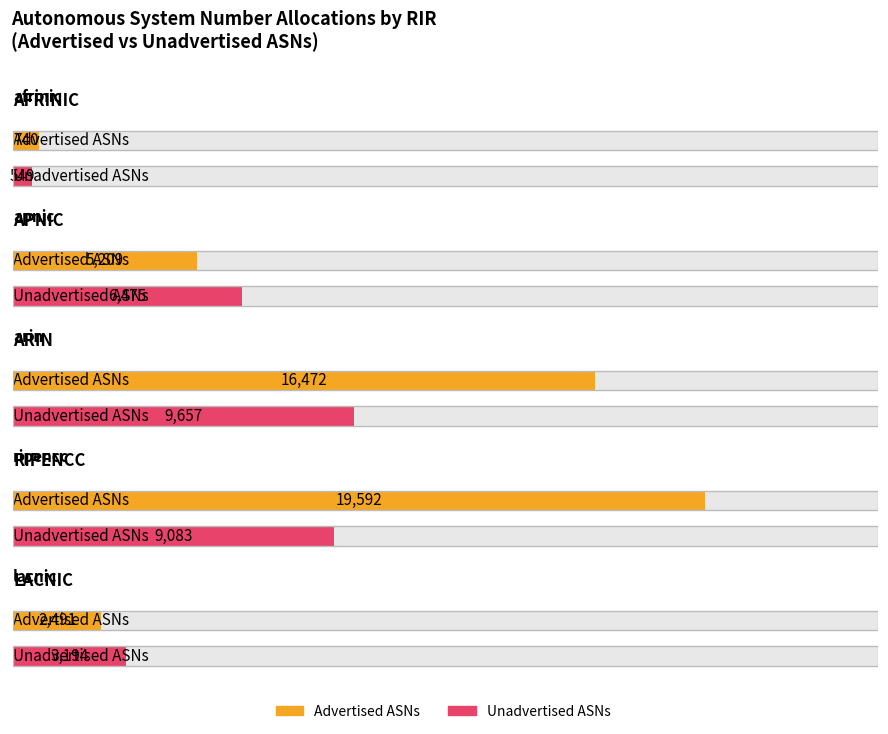

How many data points in Advertised ASNs are less than 5209?

2